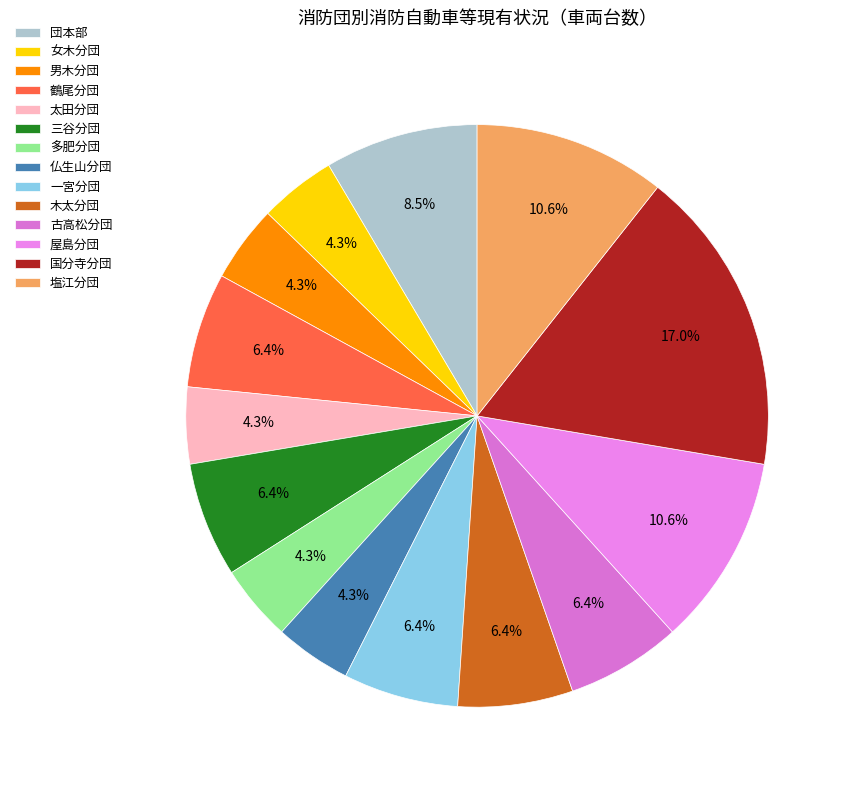

Between 一宮分団 and 男木分団, which is larger?

一宮分団